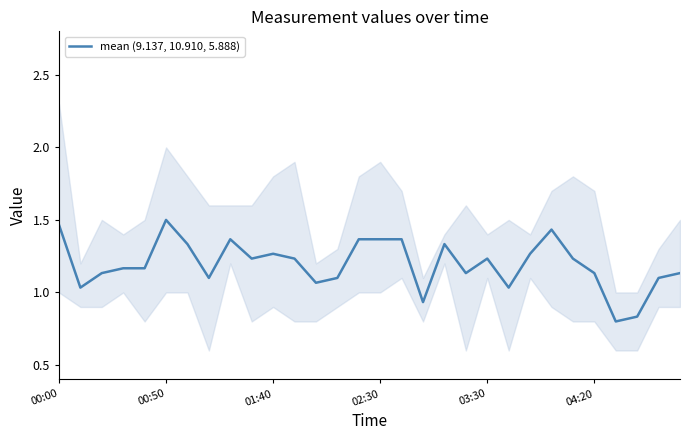

What is the smallest value displayed?

0.8